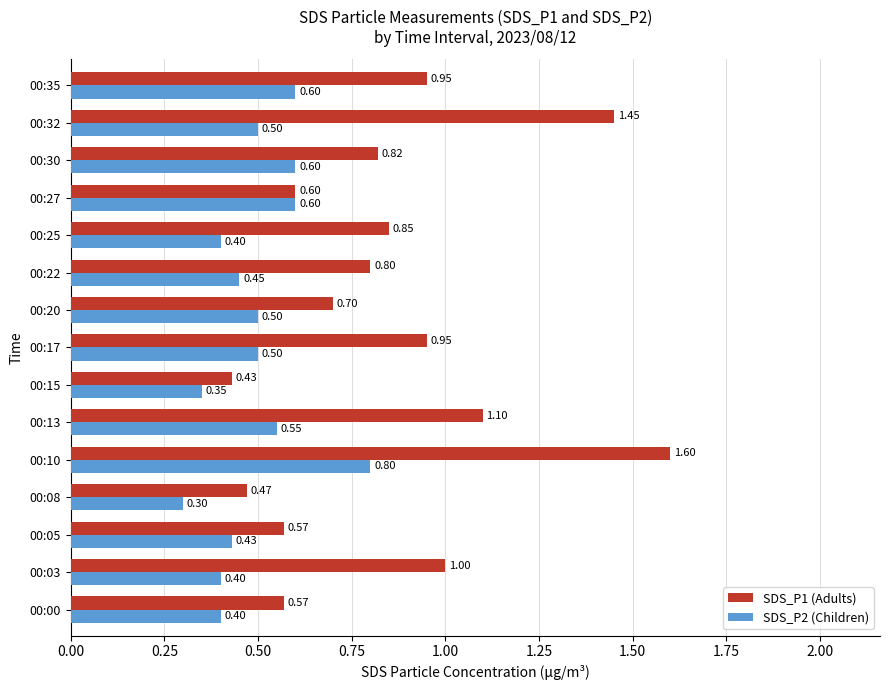

List the series in order of their overall mean, highest first.

SDS_P1 (Adults), SDS_P2 (Children)